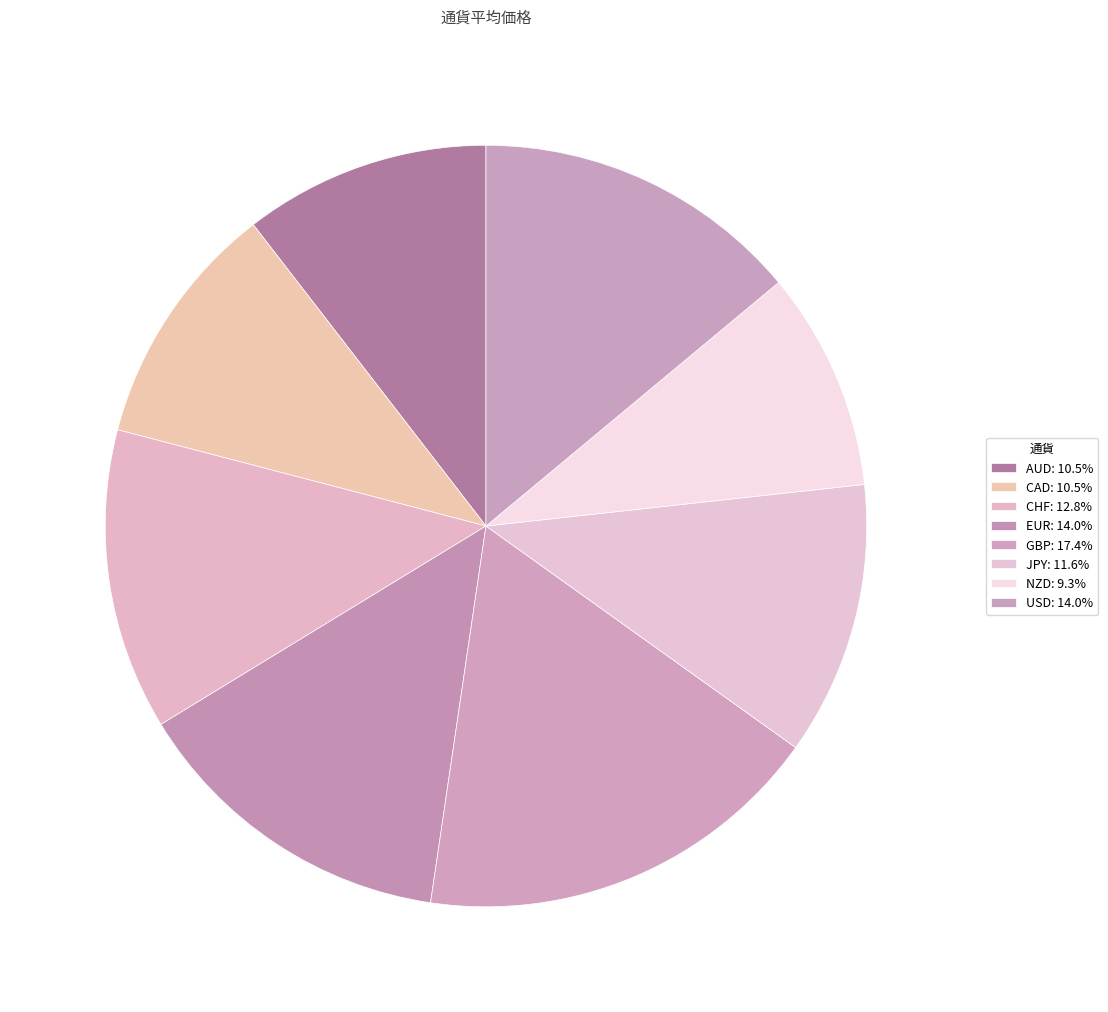

To the nearest percent, what is the difference between the JPY and USD slice percentages?

2%